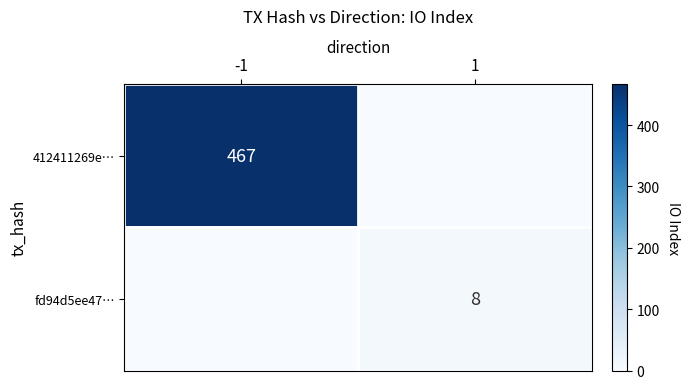

The fd94d5ee47… series shows 11 at 1. True or false?

False